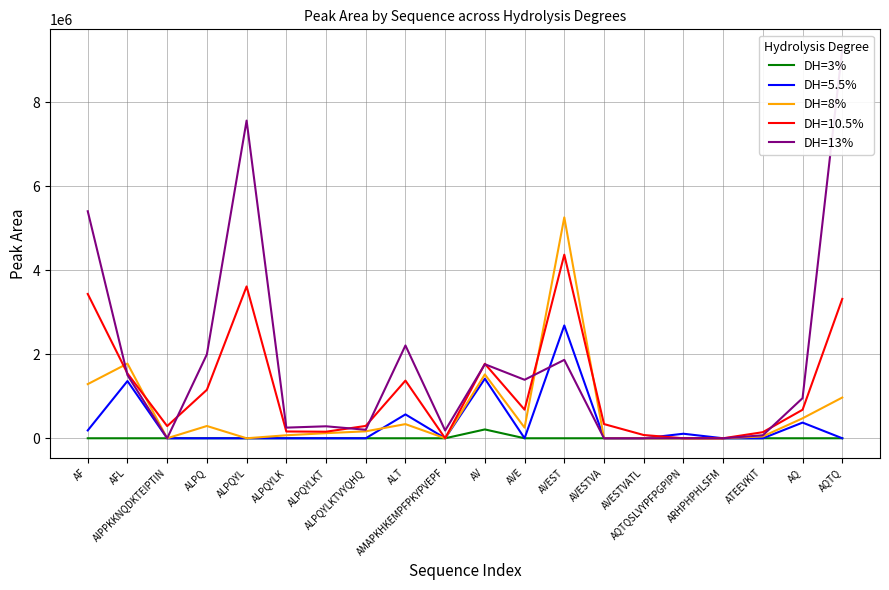

Is the value of DH=13% at AIPPKKNQDKTEIPTIN greater than the value of DH=8% at AQ?

No